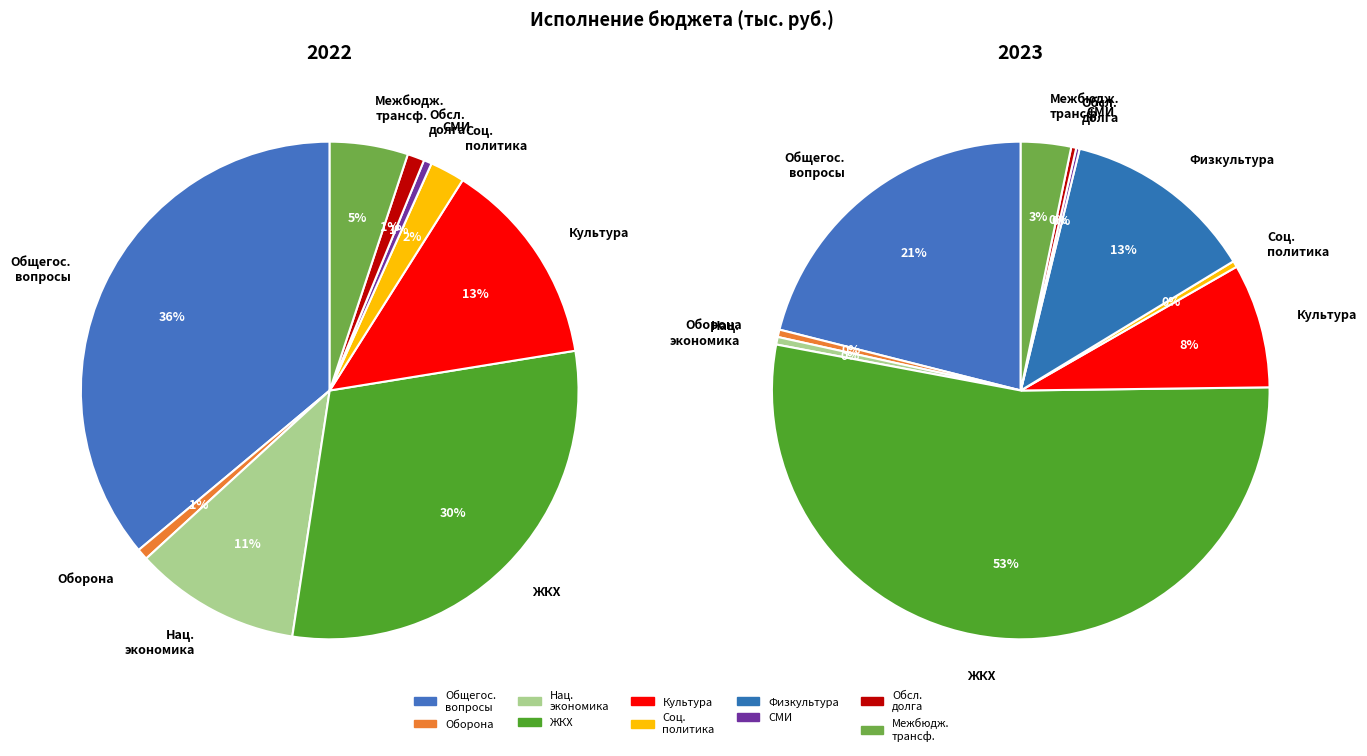

What is the smallest slice in the pie chart?

6